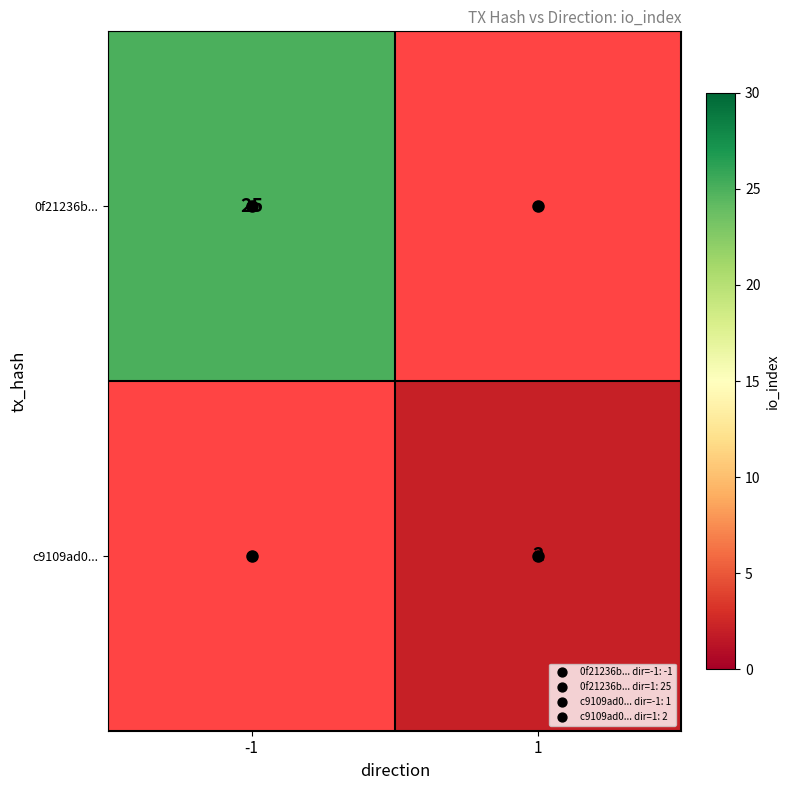

Rank the categories by 0f21236b... value from lowest to highest.

-1, 1